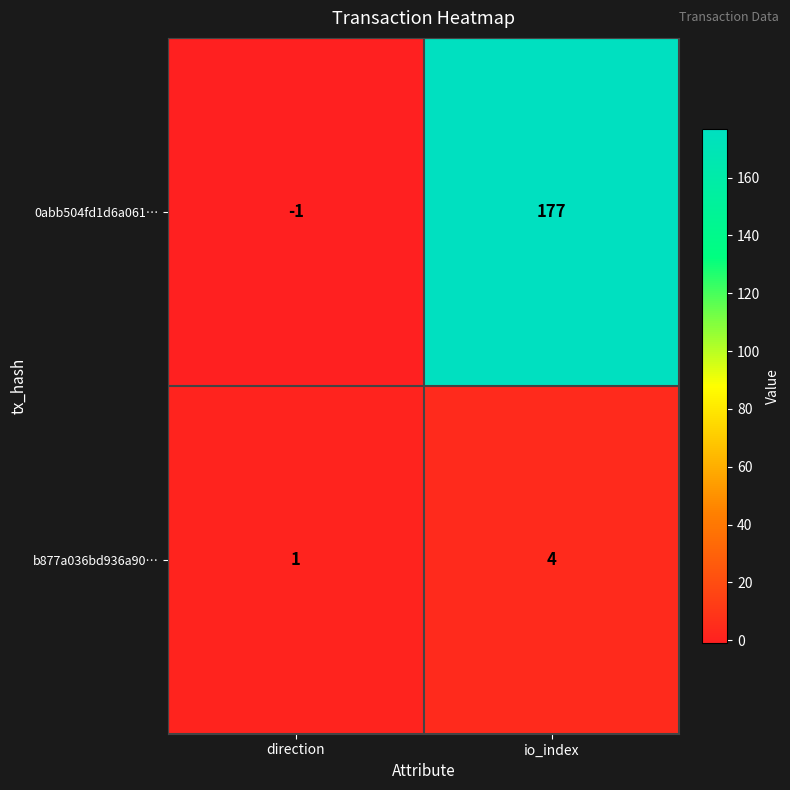

Which label corresponds to the largest value in the chart?

io_index